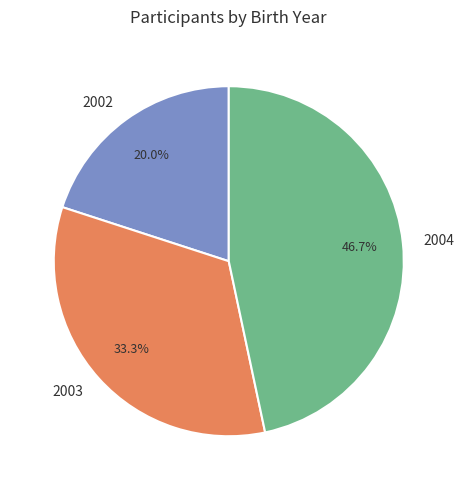

Approximately how many times larger is the value at 2003 compared to 2004?

0.7